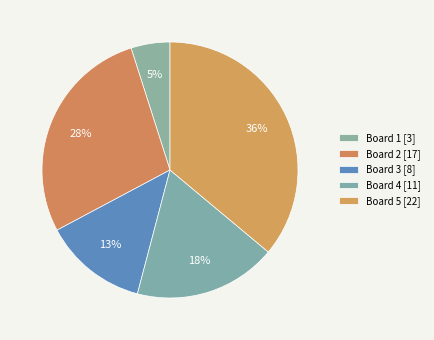

To the nearest percent, what portion does Board 5 represent?

36%